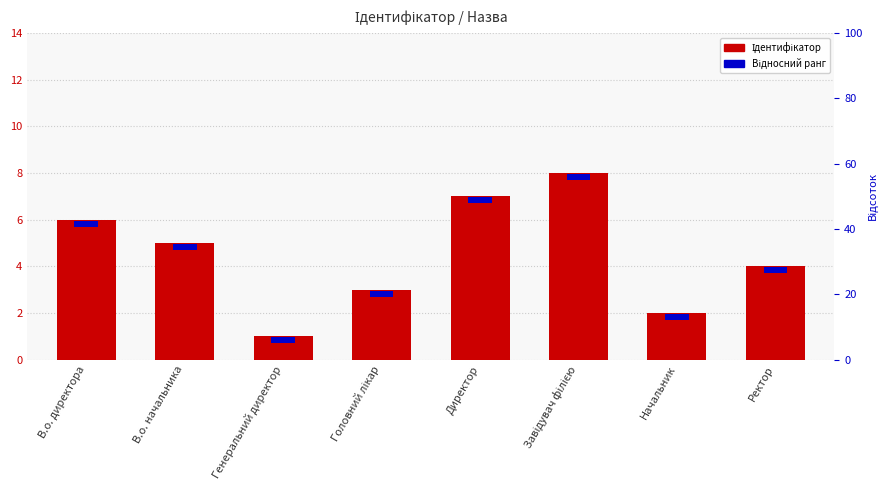

What is the label of the 2nd bar from the left?

В.о. начальника